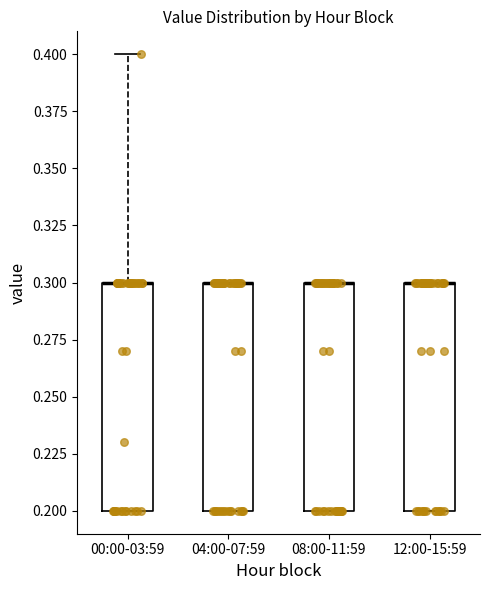

Where is the lower edge of the box for 08:00-11:59 on the y-axis? The values are not printed on the chart, so give them approximately, as read against the axis.

0.2